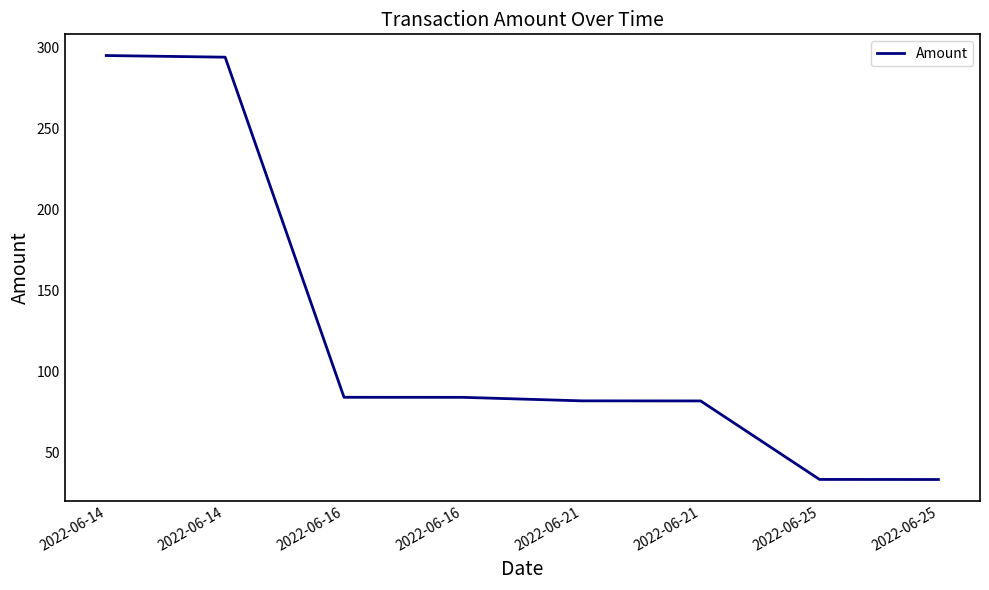

How many values exceed 84?

4